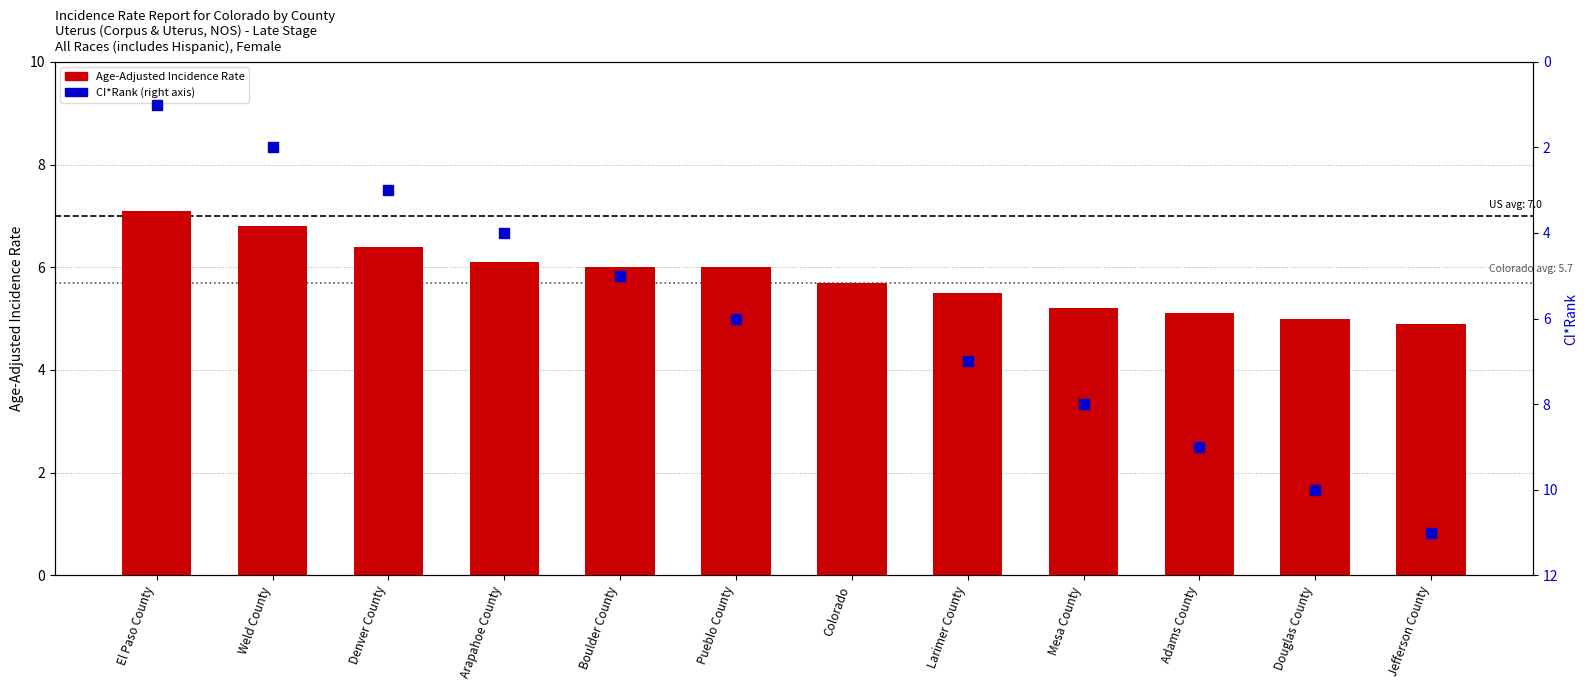

What is the change in value from Arapahoe County to Adams County?

-1.0